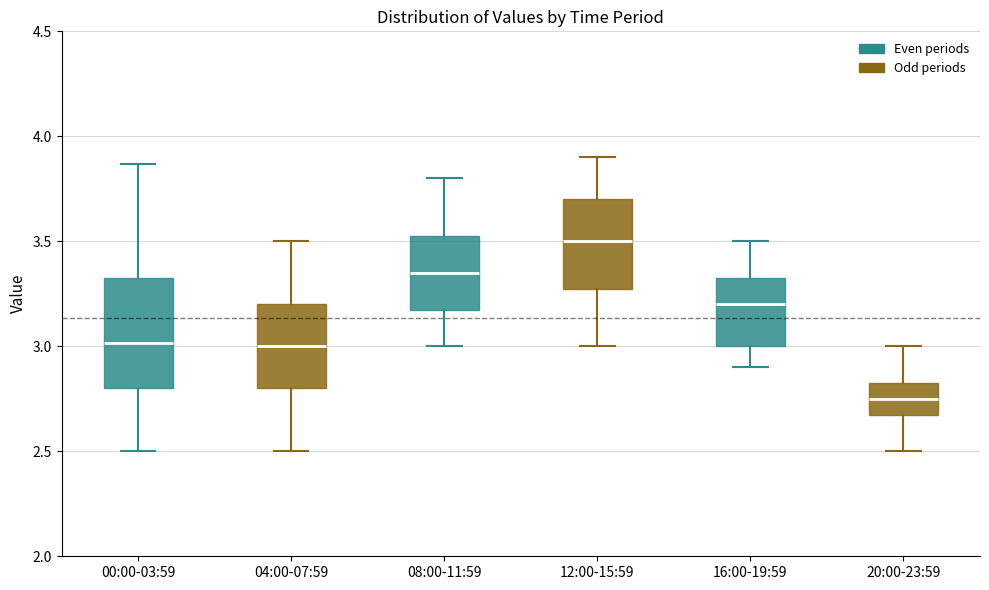

Which box has the highest median line?

12:00-15:59